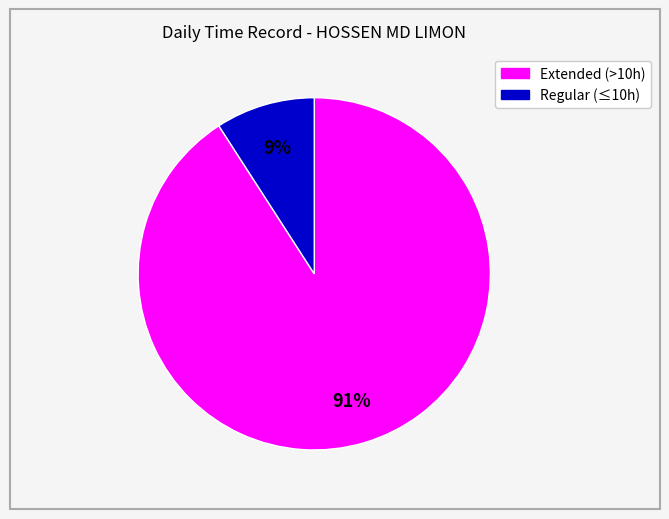

How many slices are in this pie chart?

2